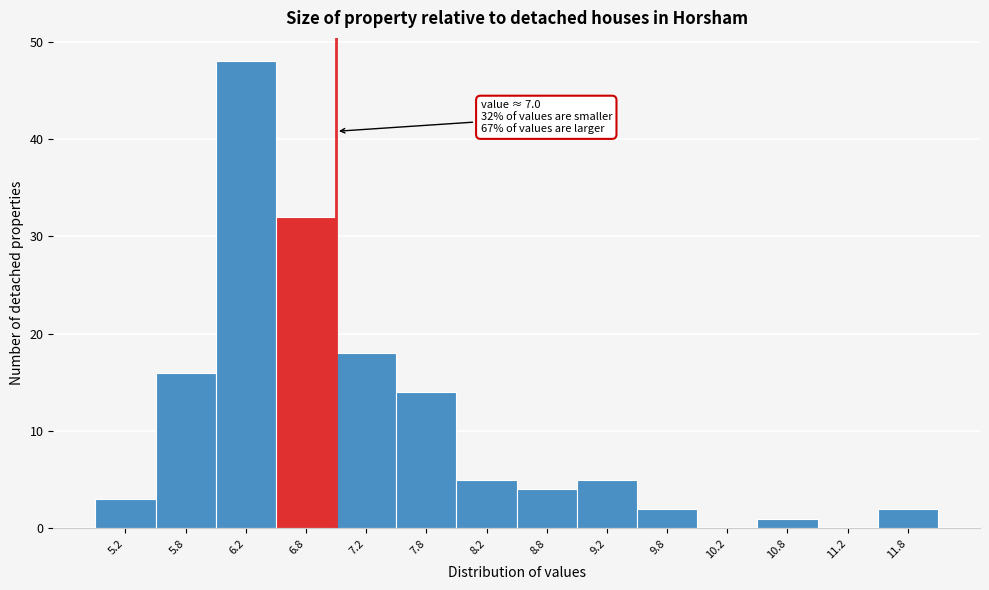

Over which range of the x-axis is the bar tallest?

6.0 to 6.5